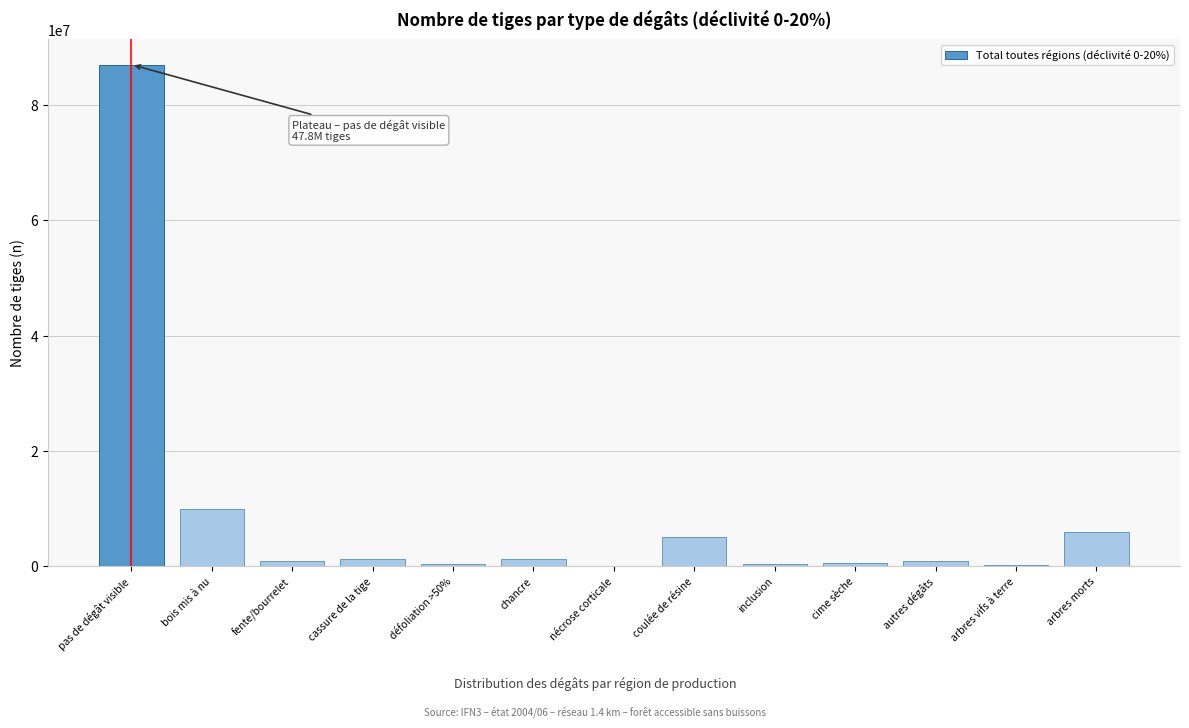

Which has a higher value, coulée de résine or arbres vifs à terre?

coulée de résine